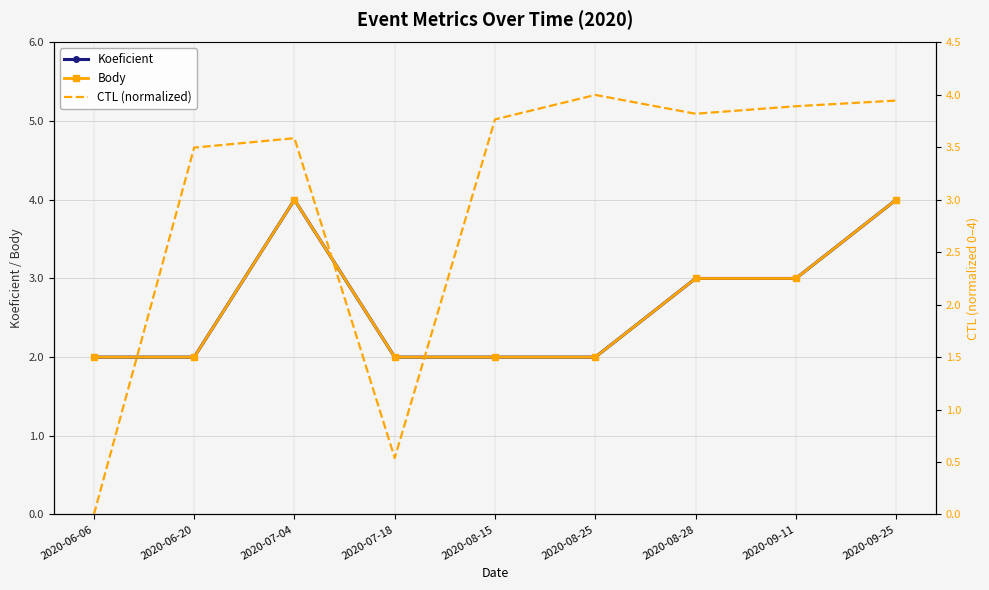

What is the total value across all series at 2020-09-11?

9.9